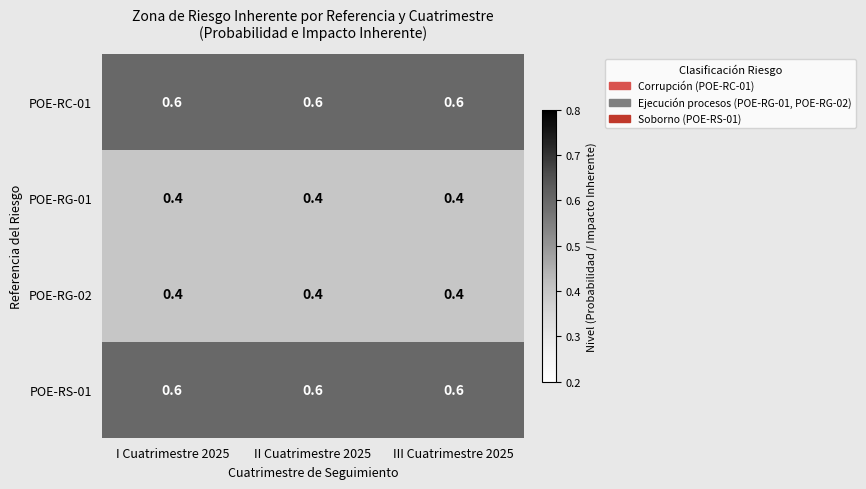

What is the difference between the highest and lowest values at II Cuatrimestre 2025?

0.2